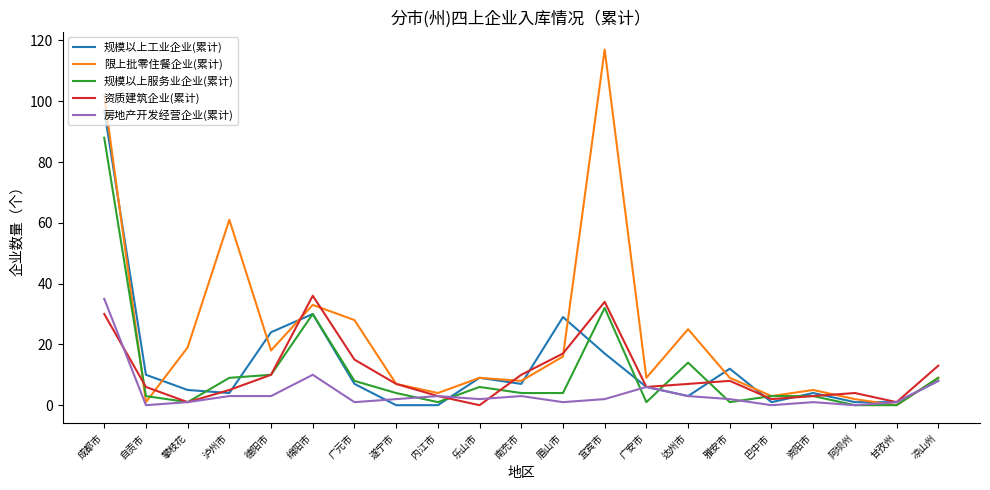

At which label does 房地产开发经营企业(累计) reach its peak?

成都市